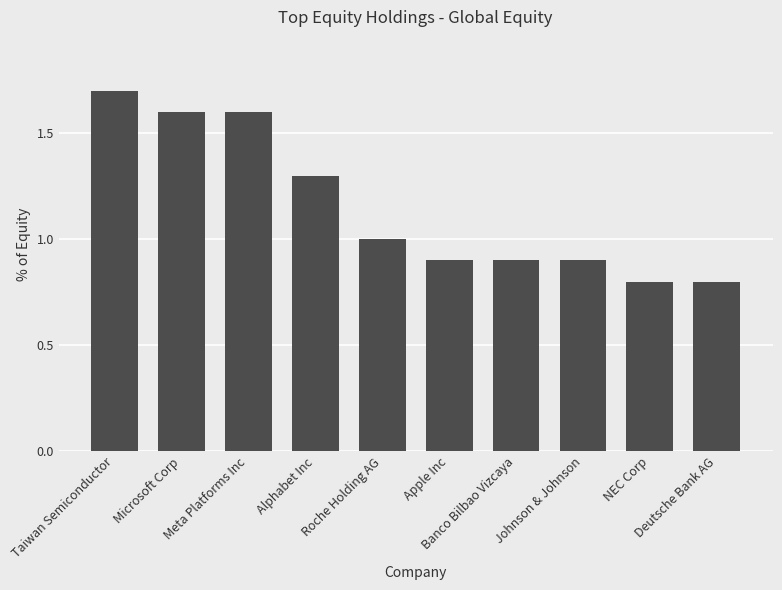

What is the difference between the second highest and second lowest values?

0.8